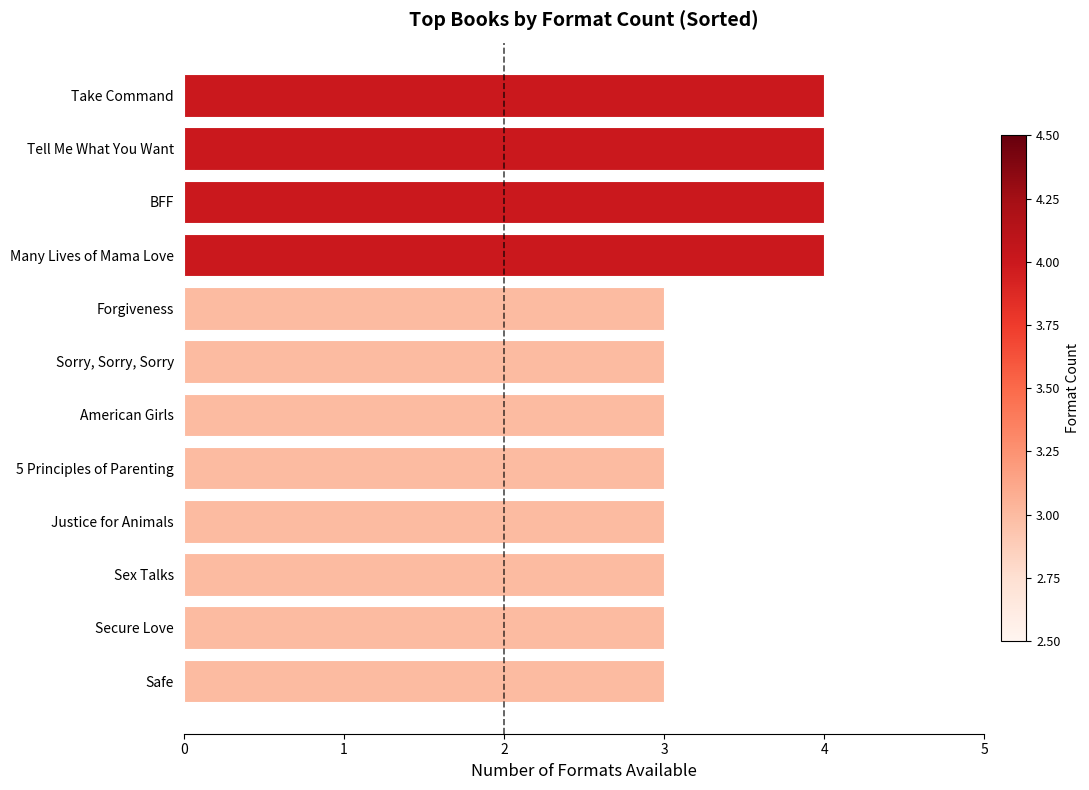

What is the difference between the maximum and minimum values?

1